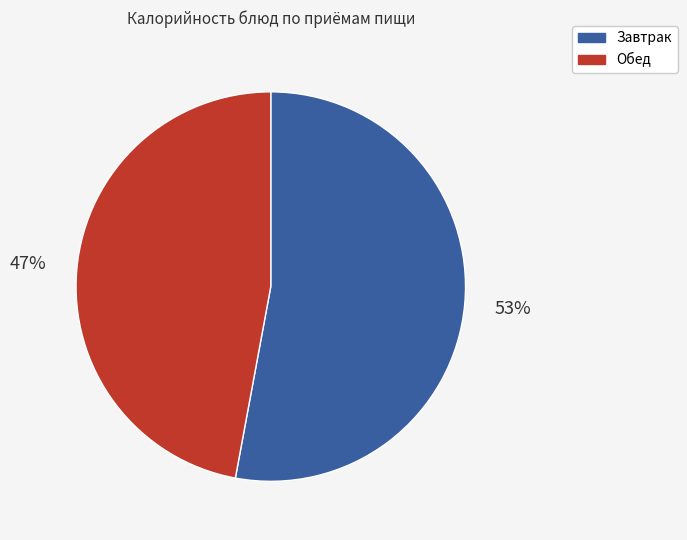

To the nearest percent, what is the average slice percentage?

50%